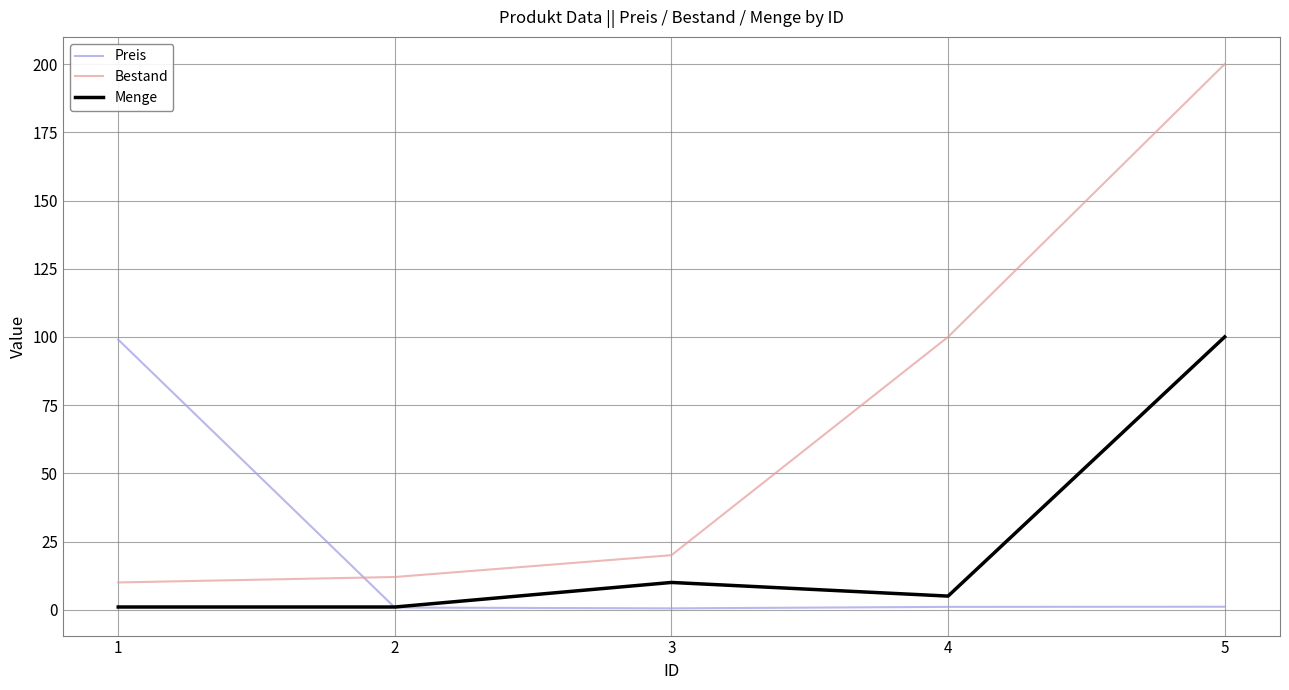

What is the total value across all series at 1?

110.0